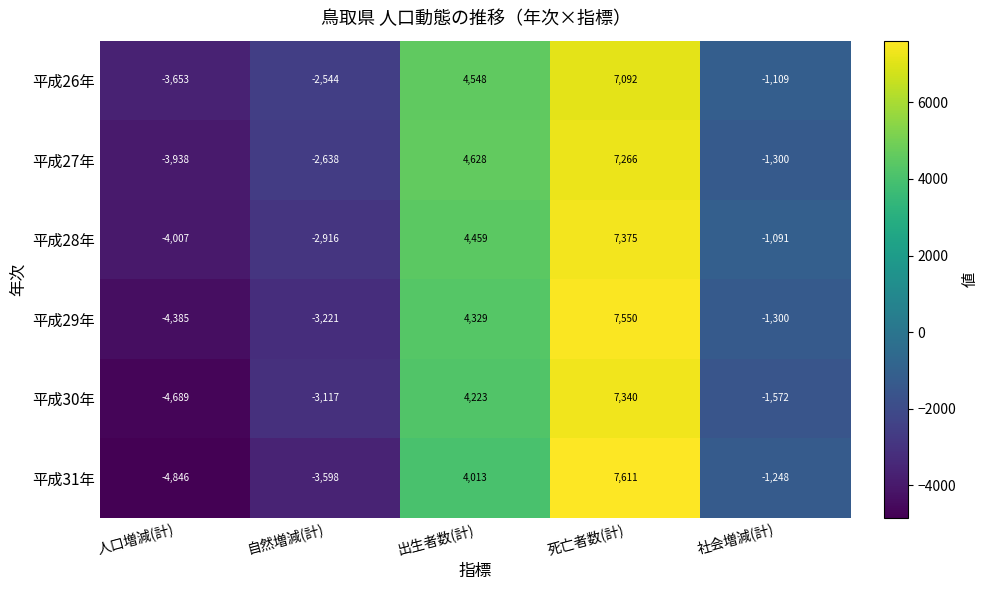

Reading right to left, transcribe all the data shown in this chart.

平成26年: -1109	7092	4548	-2544	-3653
平成27年: -1300	7266	4628	-2638	-3938
平成28年: -1091	7375	4459	-2916	-4007
平成29年: -1300	7550	4329	-3221	-4385
平成30年: -1572	7340	4223	-3117	-4689
平成31年: -1248	7611	4013	-3598	-4846